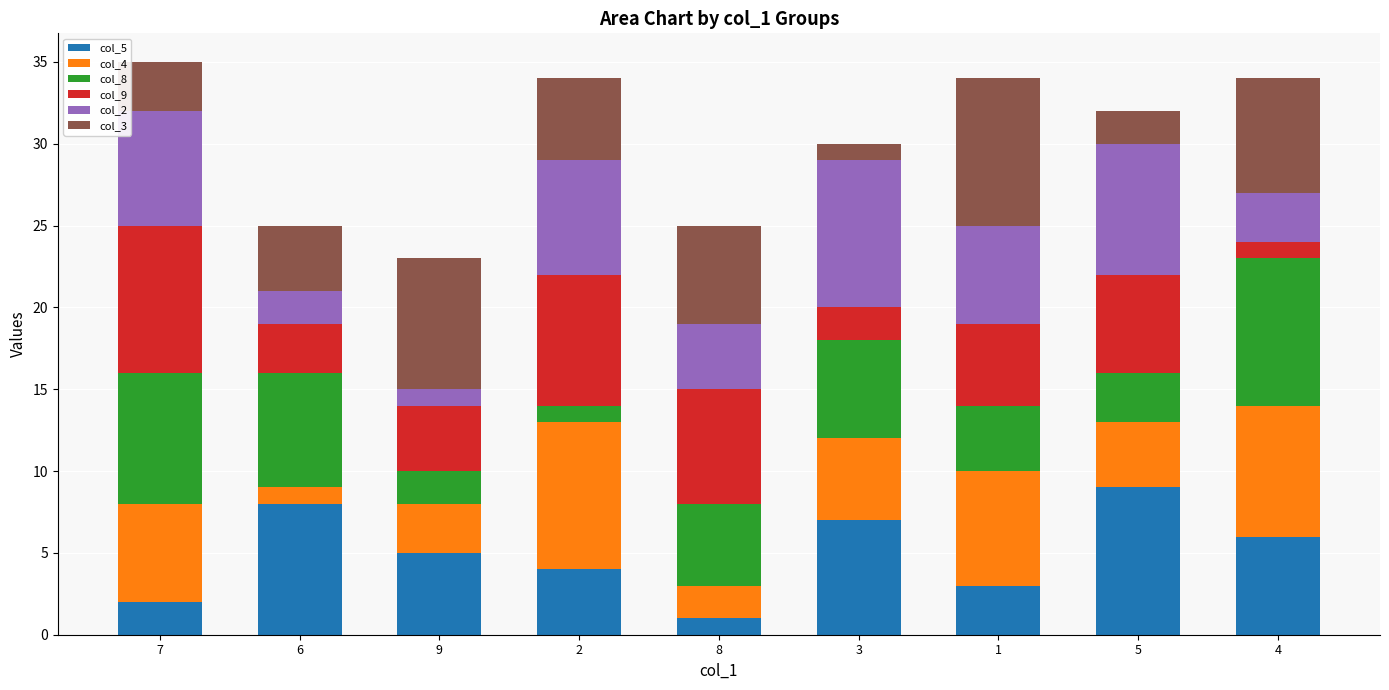

Is it true that col_5 equals 3 at 5?

False